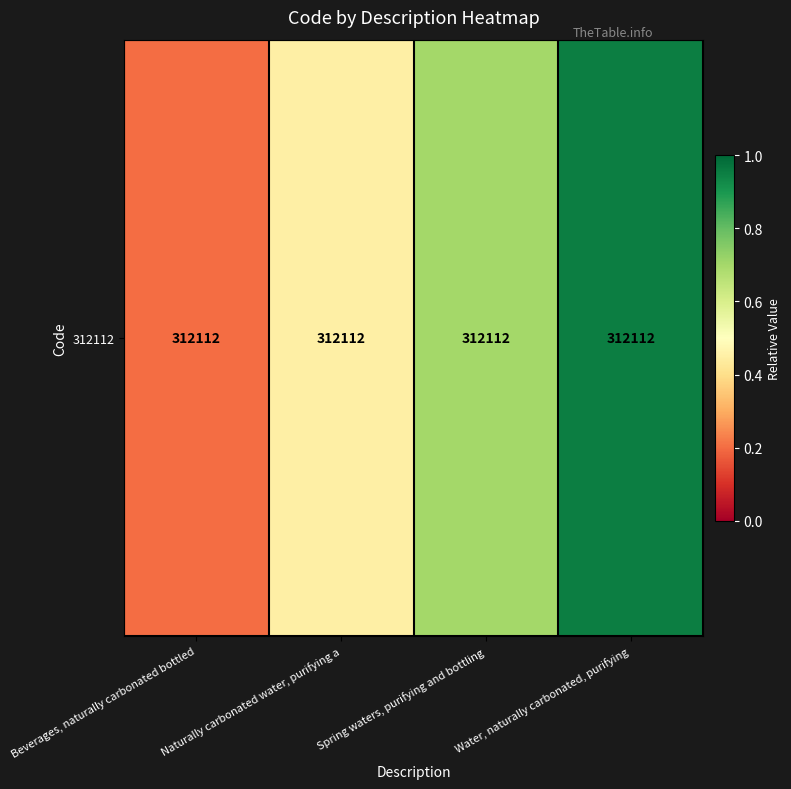

Rank the categories by value from lowest to highest.

Beverages, naturally carbonated bottled, Naturally carbonated water, purifying a, Spring waters, purifying and bottling, Water, naturally carbonated, purifying